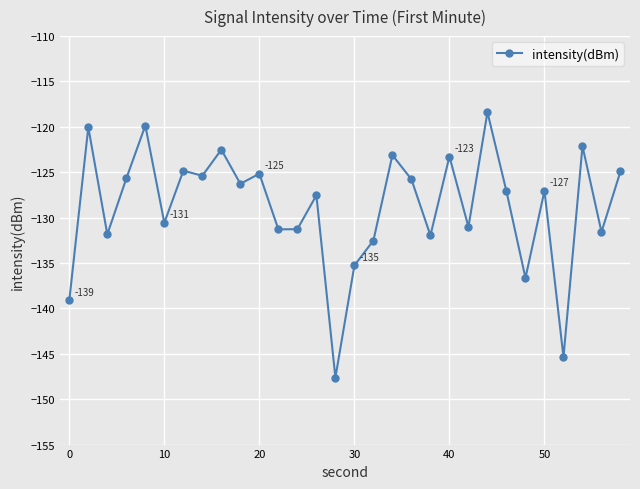

What is the smallest value displayed?

-147.6